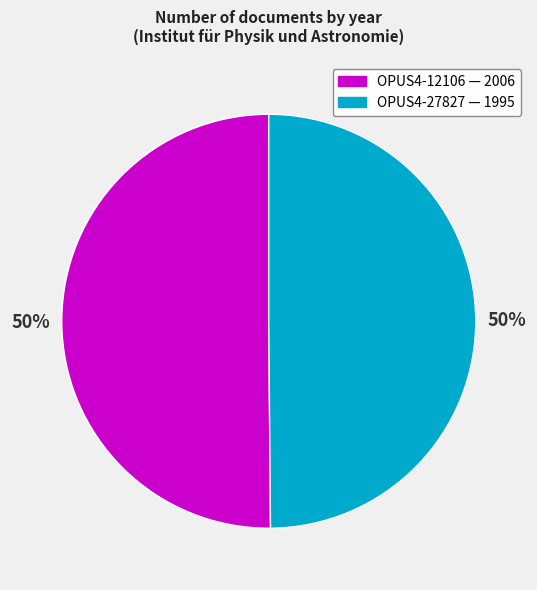

The OPUS4-27827 slice represents 43% of the pie. True or false?

False